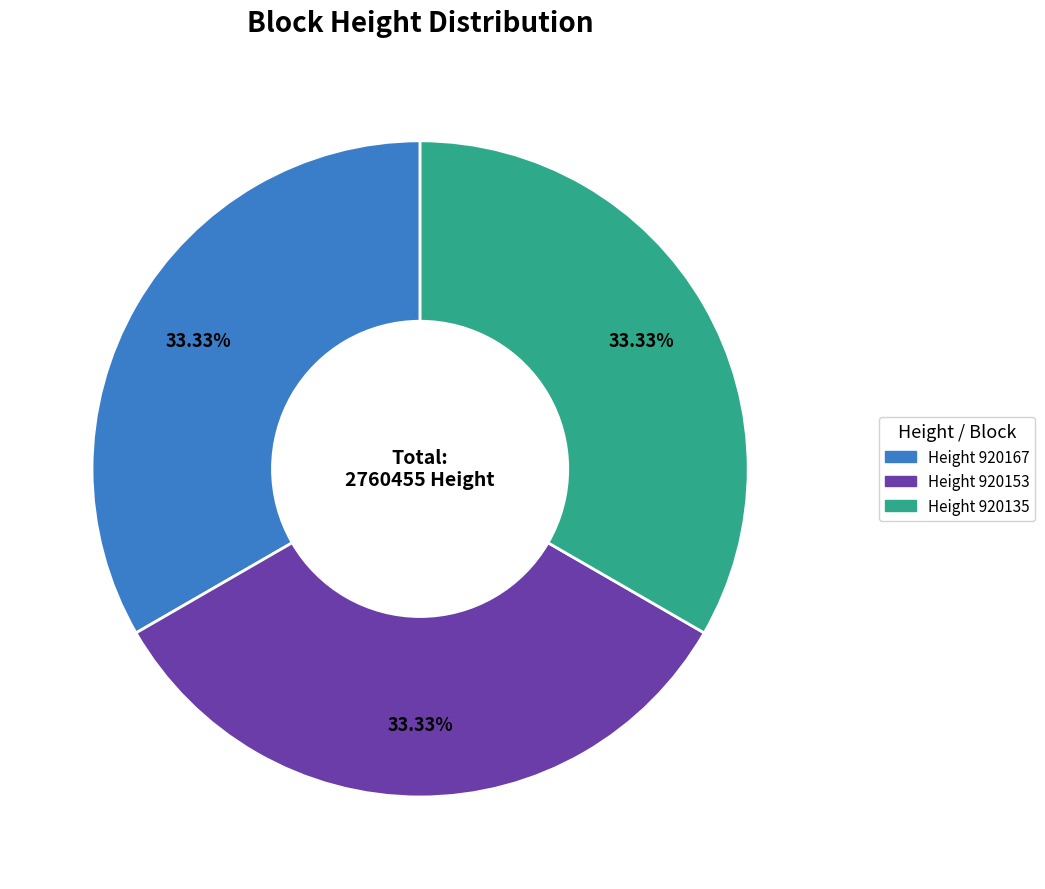

Is the sum of Height 920135 and Height 920167 greater than half?

Yes